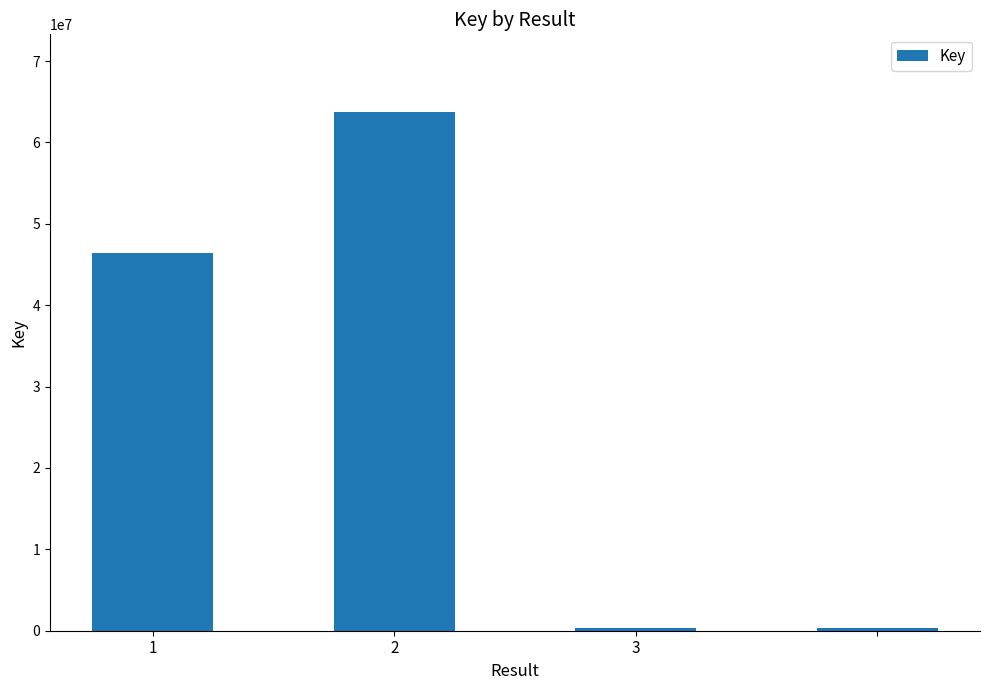

What is the maximum value shown in the chart?

63719355